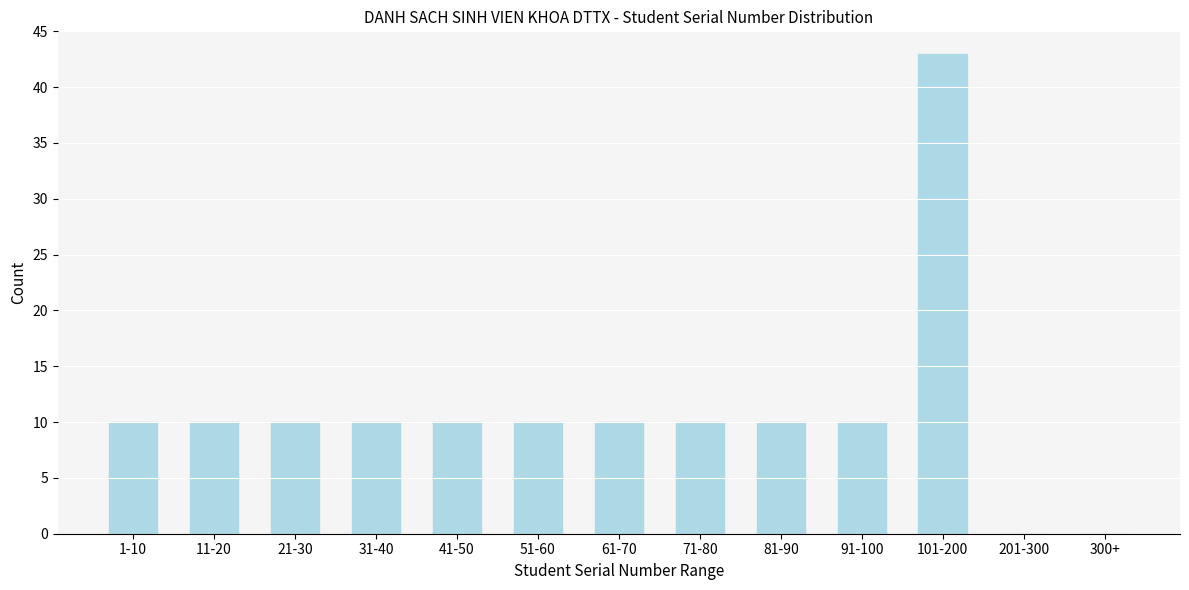

Reading left to right, transcribe all the data shown in this chart.

1-10=10	11-20=10	21-30=10	31-40=10	41-50=10	51-60=10	61-70=10	71-80=10	81-90=10	91-100=10	101-200=43	201-300=0	300+=0